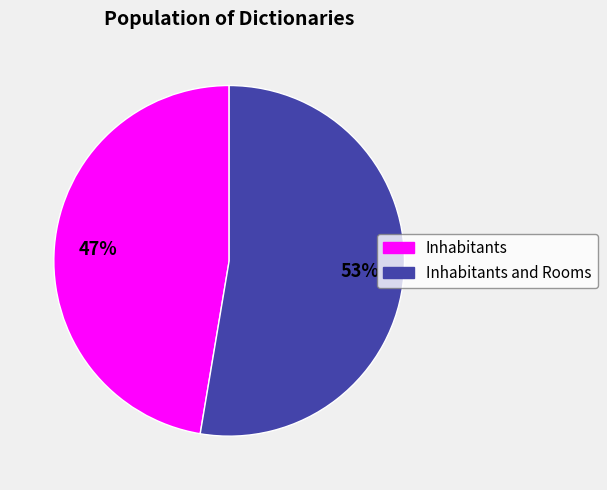

Is there a majority slice in this chart?

Yes